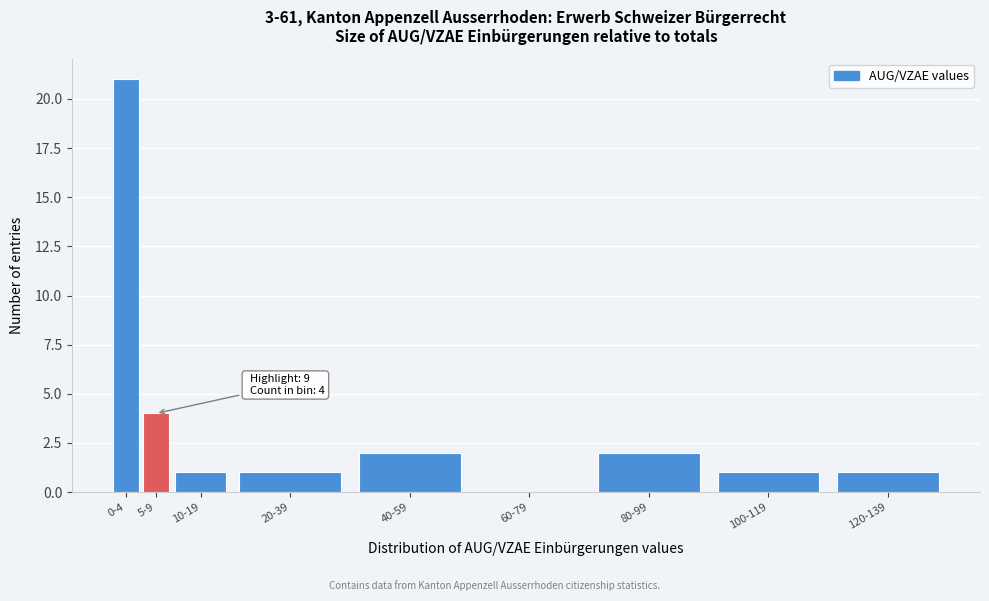

Reading left to right, what are all the values shown in this chart?

0-4=21	5-9=4	10-19=1	20-39=1	40-59=2	60-79=0	80-99=2	100-119=1	120-139=1